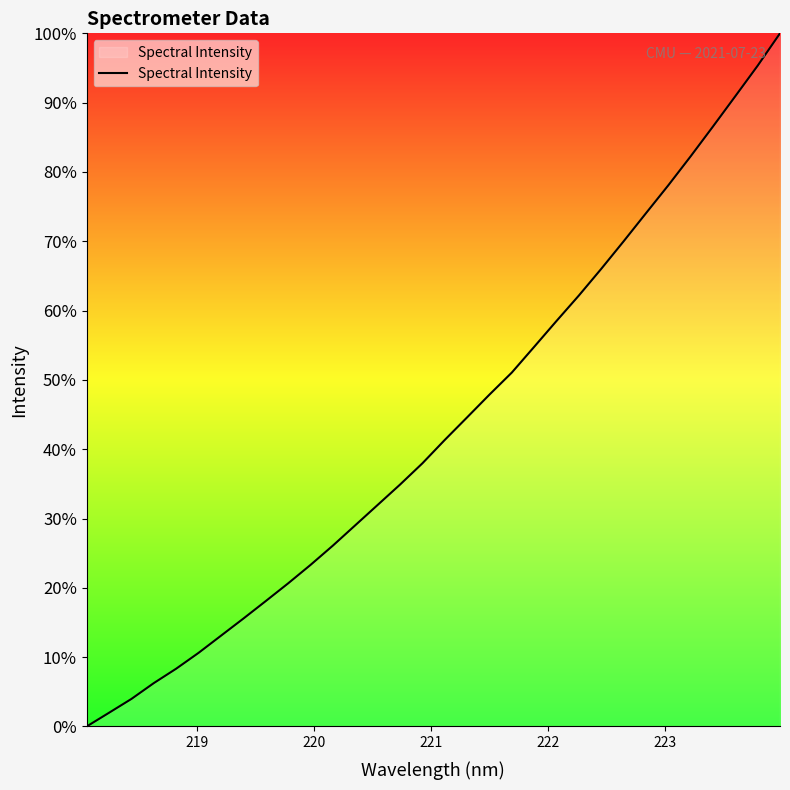

What is the greatest value displayed?

100.0